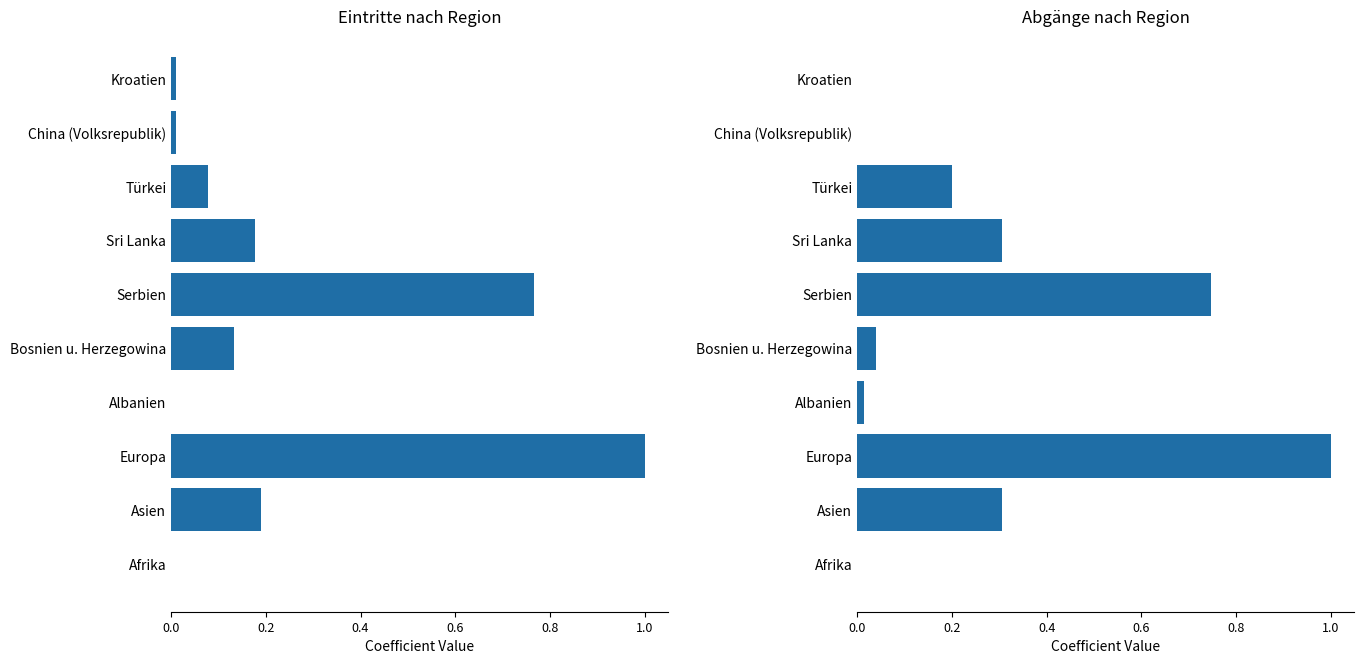

At how many categories does at least one series exceed 0?

9